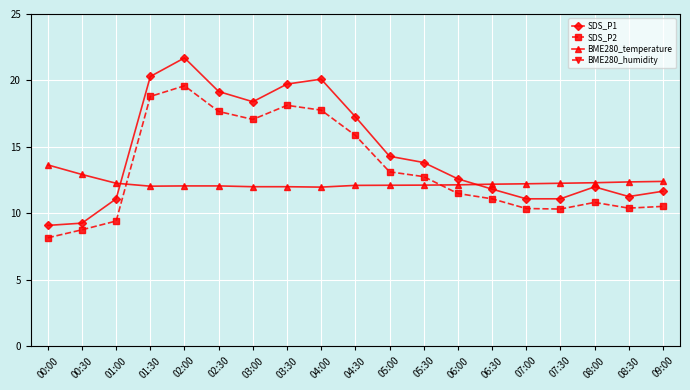

What is the label of the 4th point from the right?

07:30